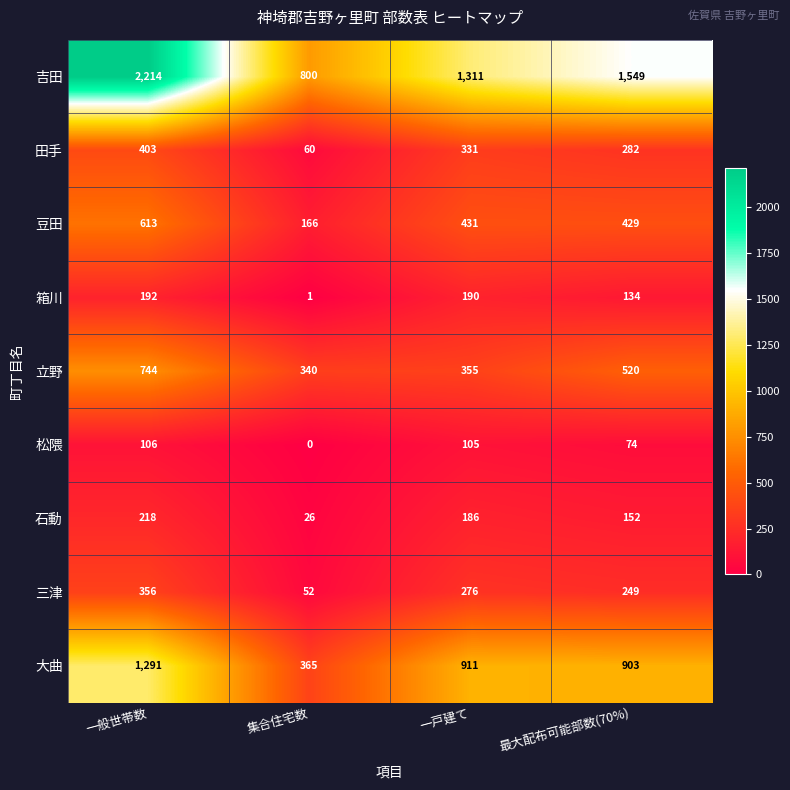

How many data points in 田手 are less than 331?

2